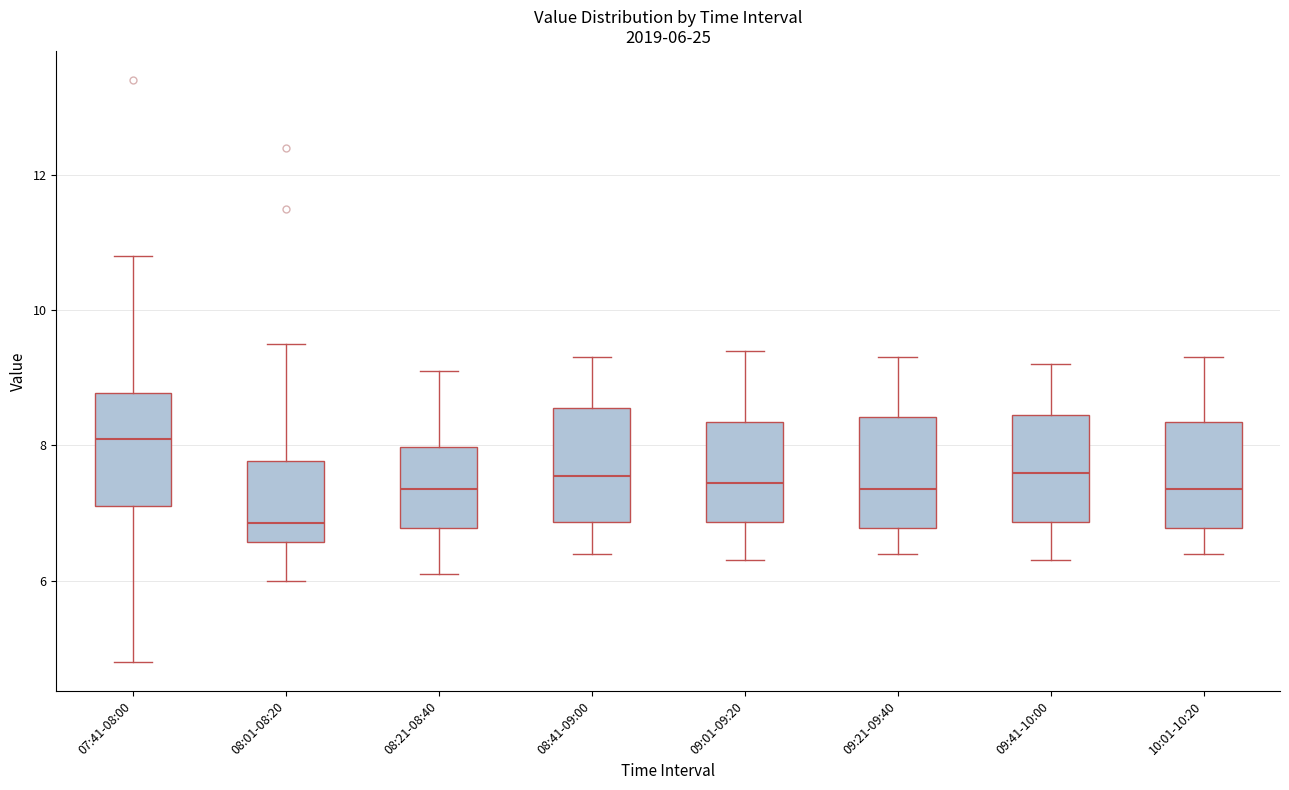

Which box has the lowest median line?

08:01-08:20